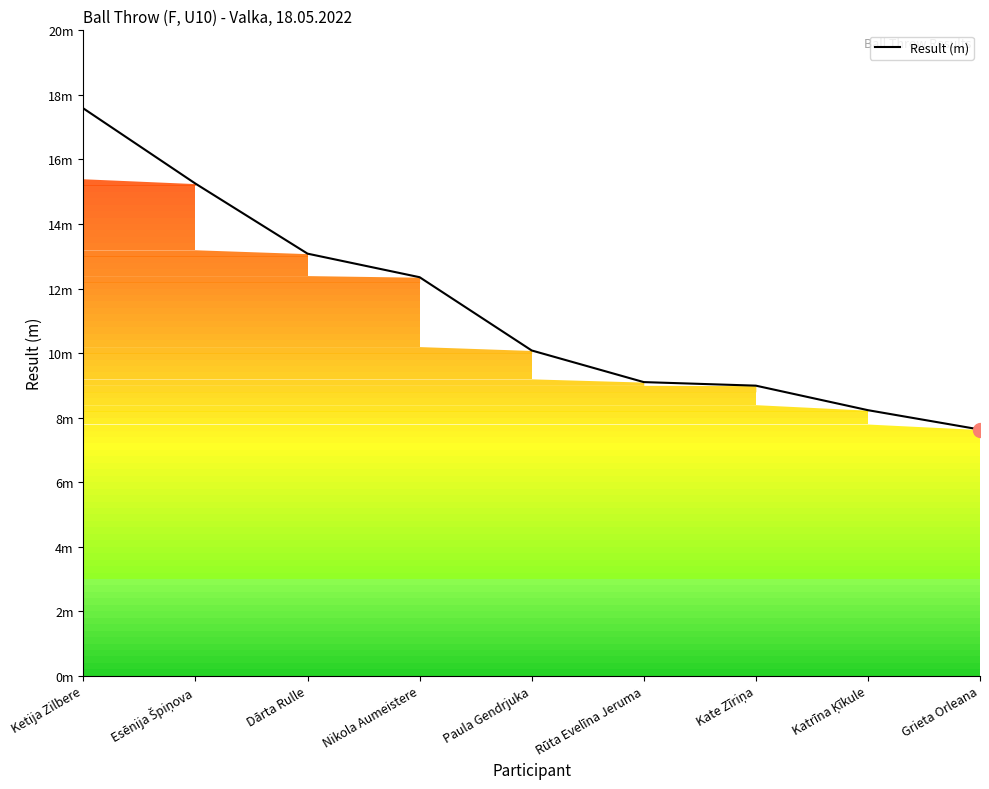

List the labels in order of value, smallest first.

Grieta Orleana, Katrīna Ķīkule, Kate Zīriņa, Rūta Evelīna Jeruma, Paula Gendrjuka, Nikola Aumeistere, Dārta Rulle, Esēnija Špiņova, Ketija Zilbere